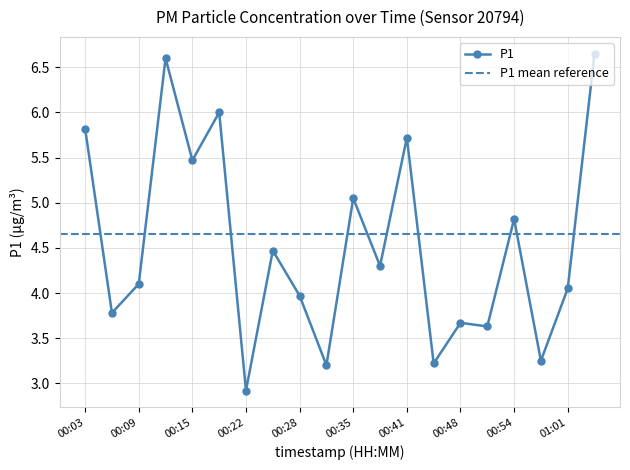

Count the number of data series in this chart.

1